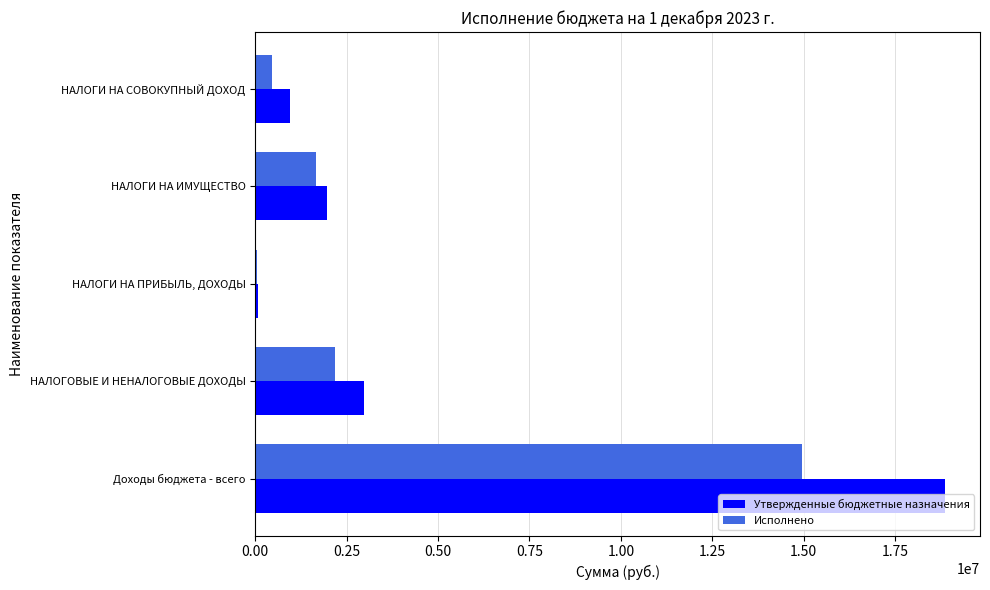

The Утвержденные бюджетные назначения series shows 1402390.5 at НАЛОГОВЫЕ И НЕНАЛОГОВЫЕ ДОХОДЫ. True or false?

False